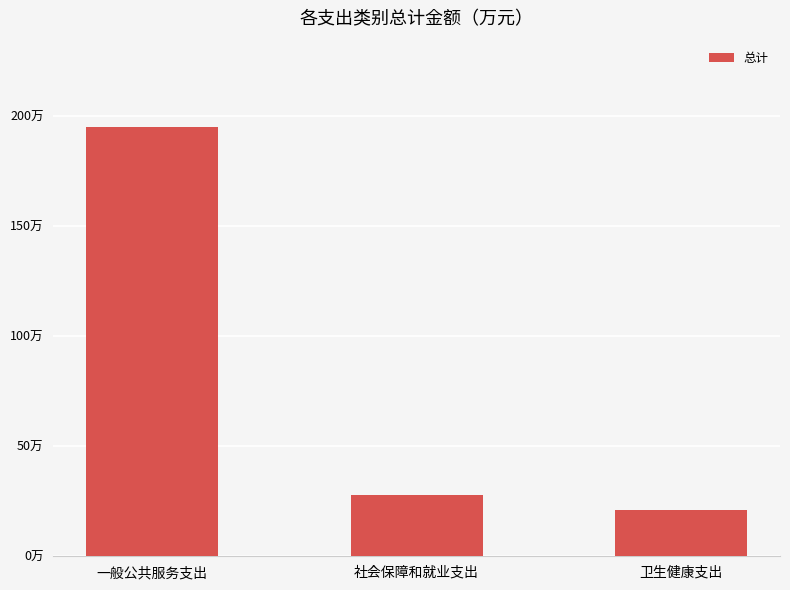

Are the bars grouped side by side (vs. stacked)?

No